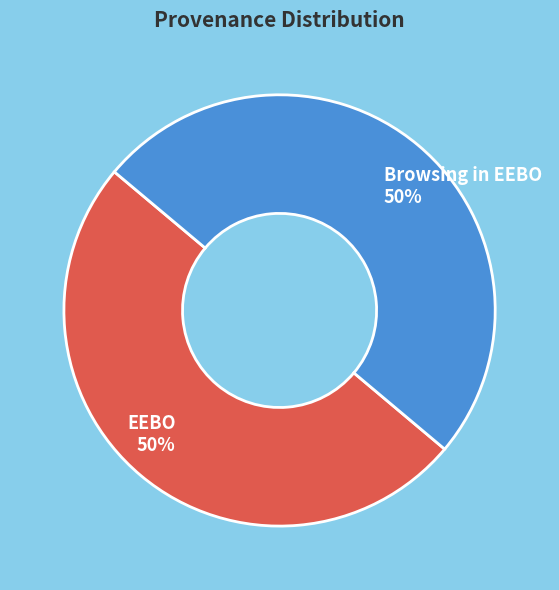

Combined, do Browsing in EEBO 50% and EEBO 50% account for over 50%?

Yes